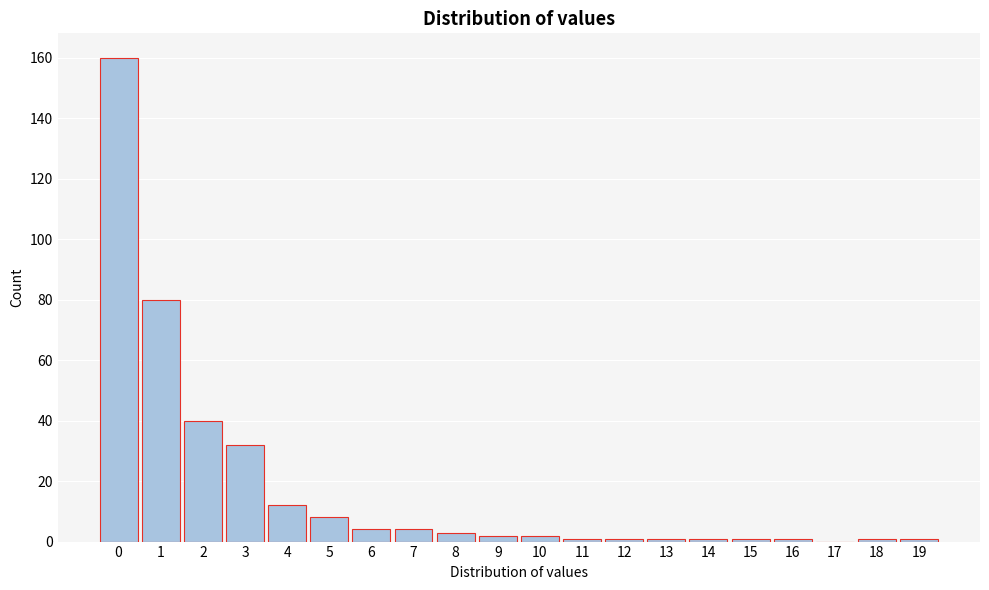

Reading right to left, extract all data points from this chart.

19=1	18=1	17=0	16=1	15=1	14=1	13=1	12=1	11=1	10=2	9=2	8=3	7=4	6=4	5=8	4=12	3=32	2=40	1=80	0=160